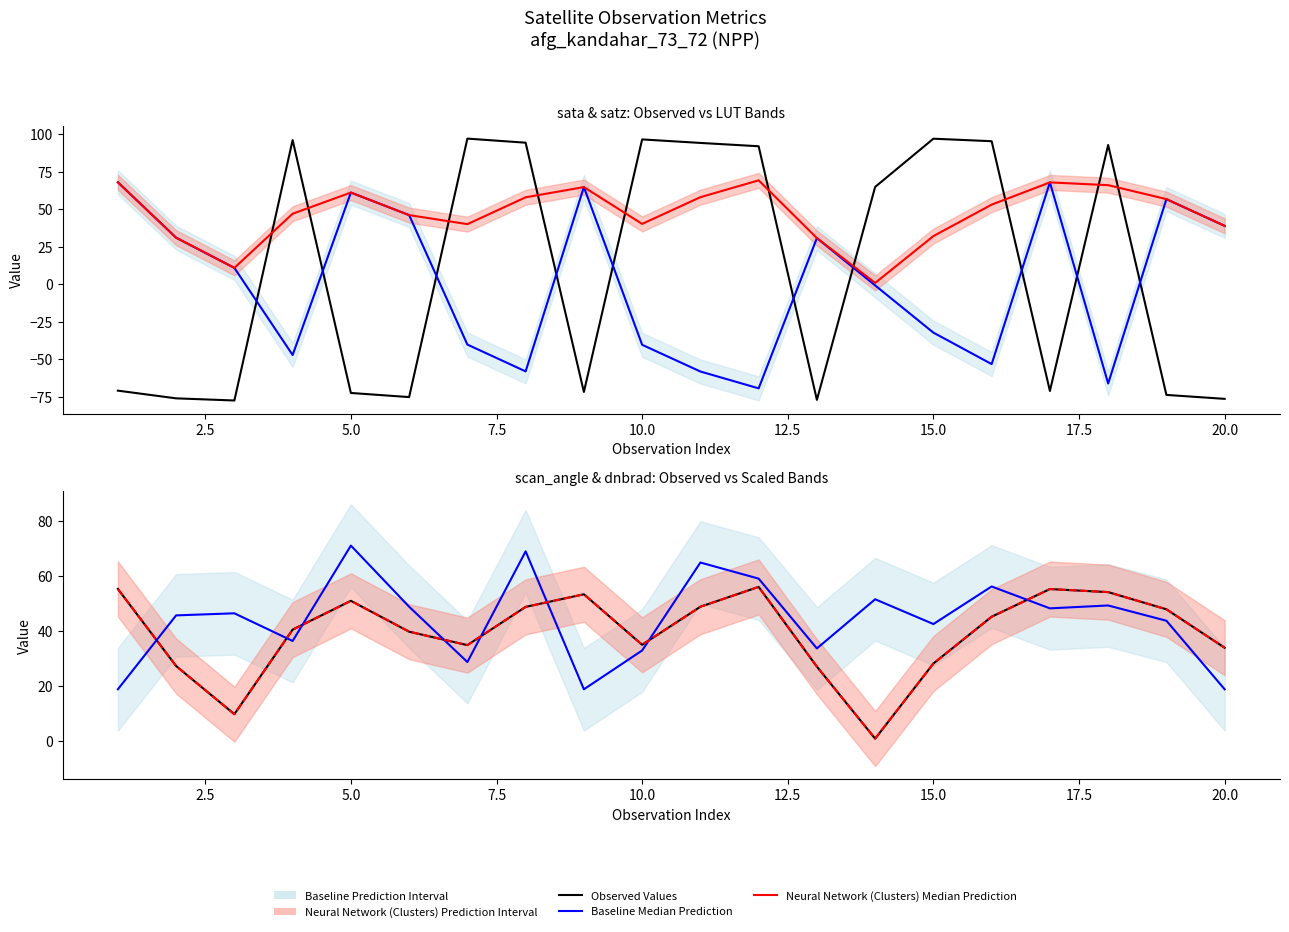

After their last crossing, which series has the higher values: sata (Observed Values) or scan_angle (Observed Values)?

scan_angle (Observed Values)